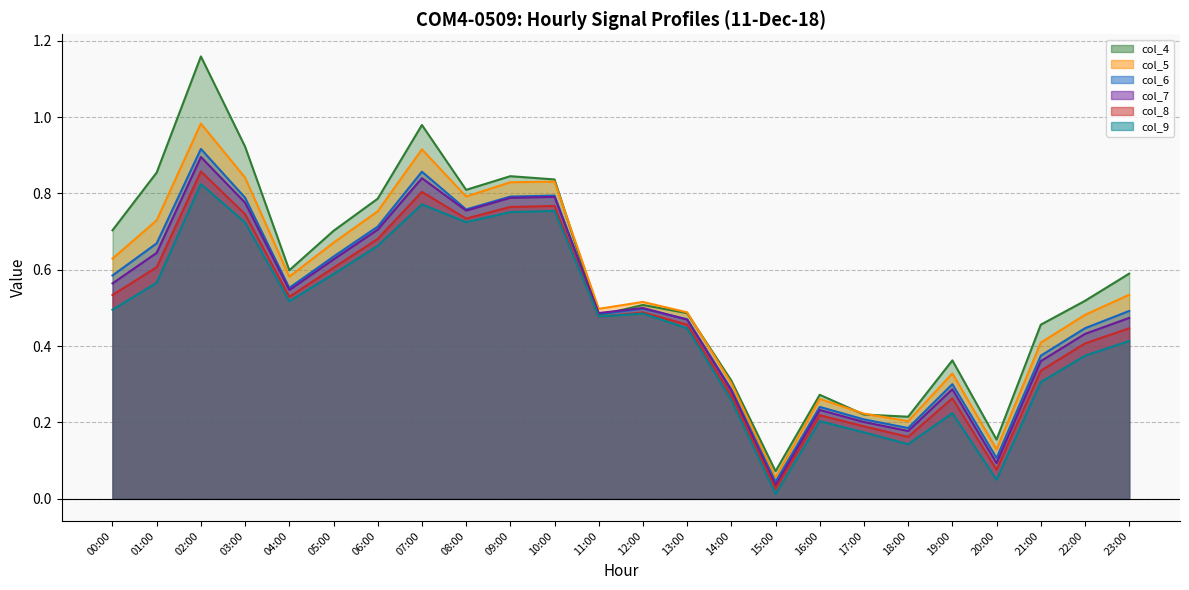

What is the sum of all col_7 values?

12.0